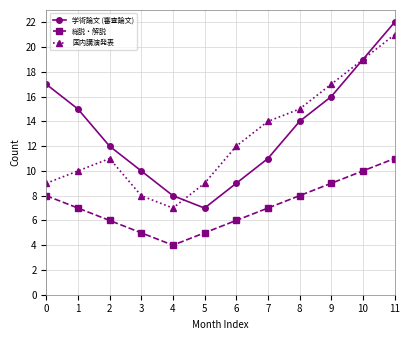

Between which two adjacent categories do 国内講演発表 and 学術論文 (審査論文) first intersect?

4 and 5